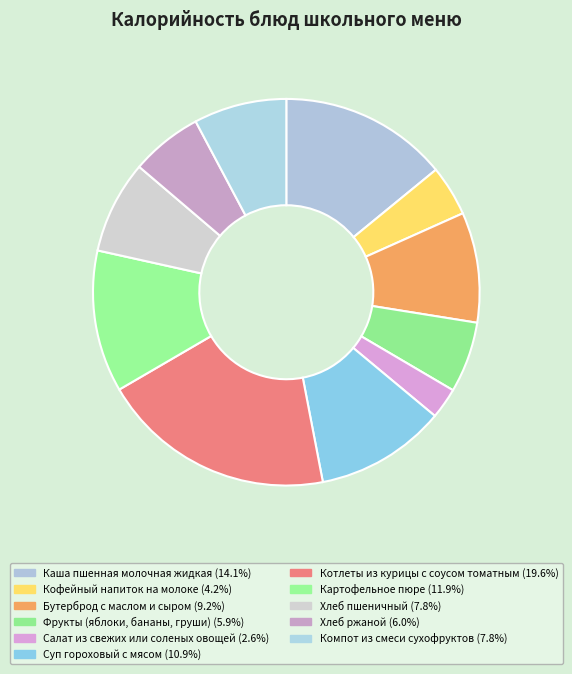

What is the change in value from Суп гороховый с мясом to Компот из смеси сухофруктов?

-50